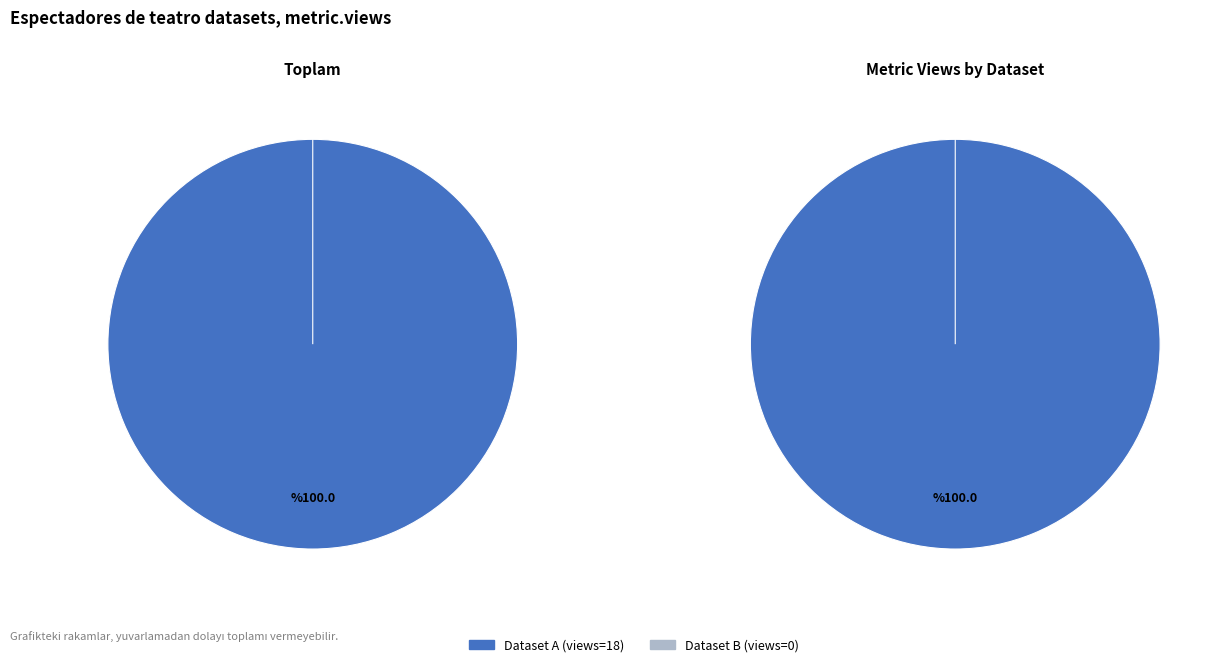

Does 649a6cec078190f89fe7715e account for over 50% of the chart?

No